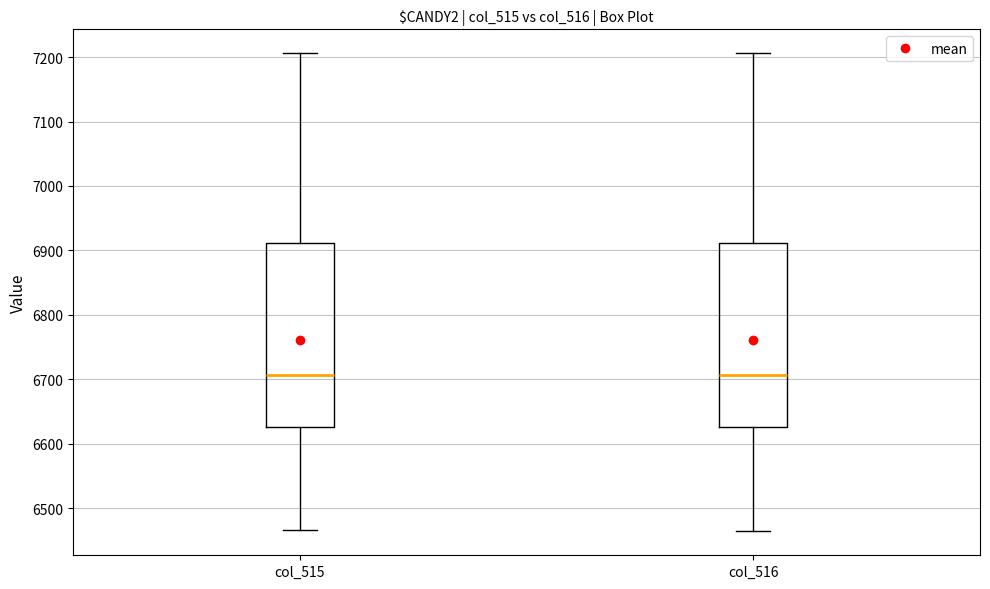

Reading left to right, transcribe this box plot: for each box, give where its median line is, the range the box spans, and where its two whiskers end, as read against the y-axis. The values are not printed on the chart, so give them approximately, as read against the axis.

col_515: median 6710, box 6630 to 6910, whiskers 6470 to 7210
col_516: median 6710, box 6630 to 6910, whiskers 6460 to 7210